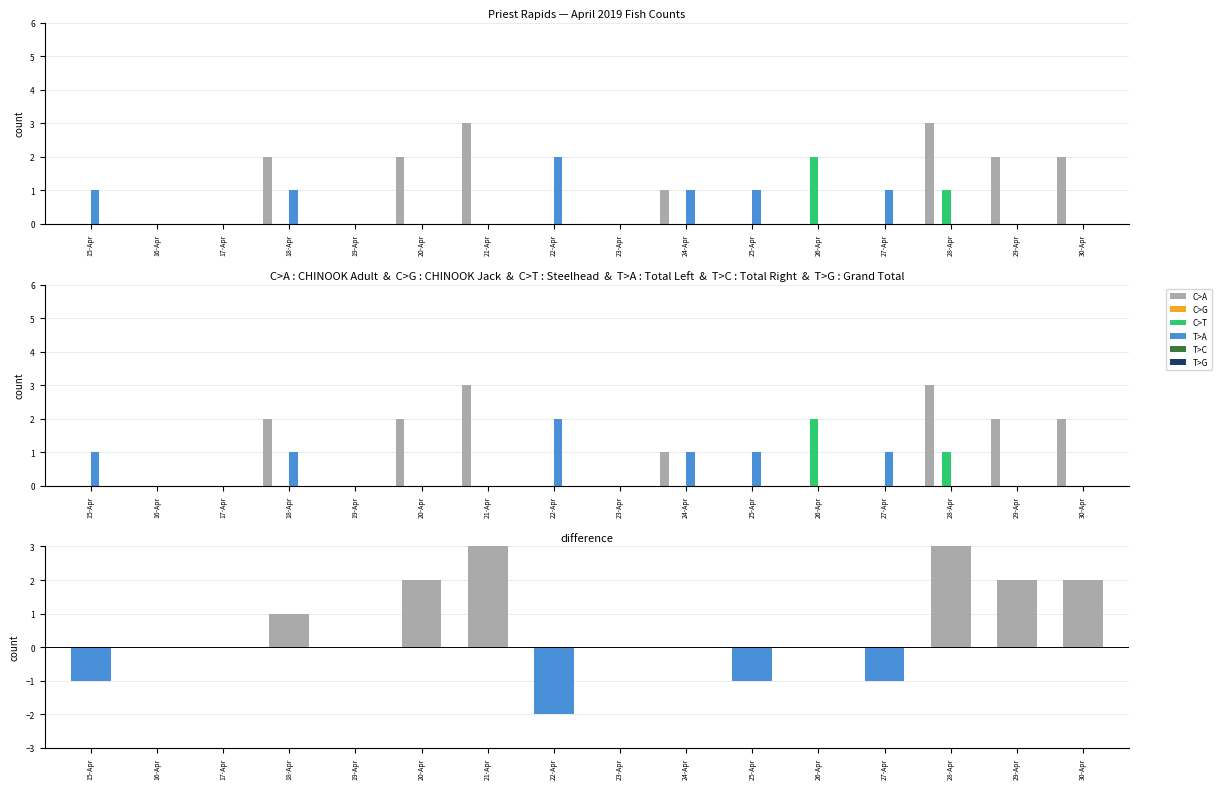

List the series in order of their peak value, lowest first.

C>T, T>A, C>A